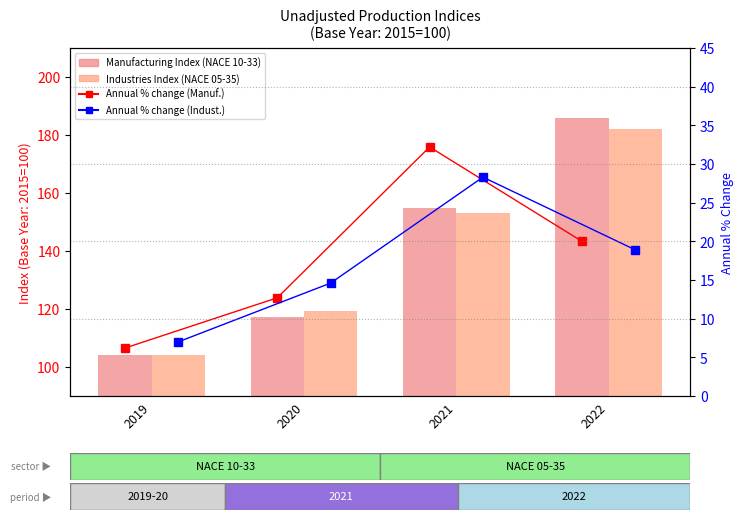

Are the bars horizontal?

No